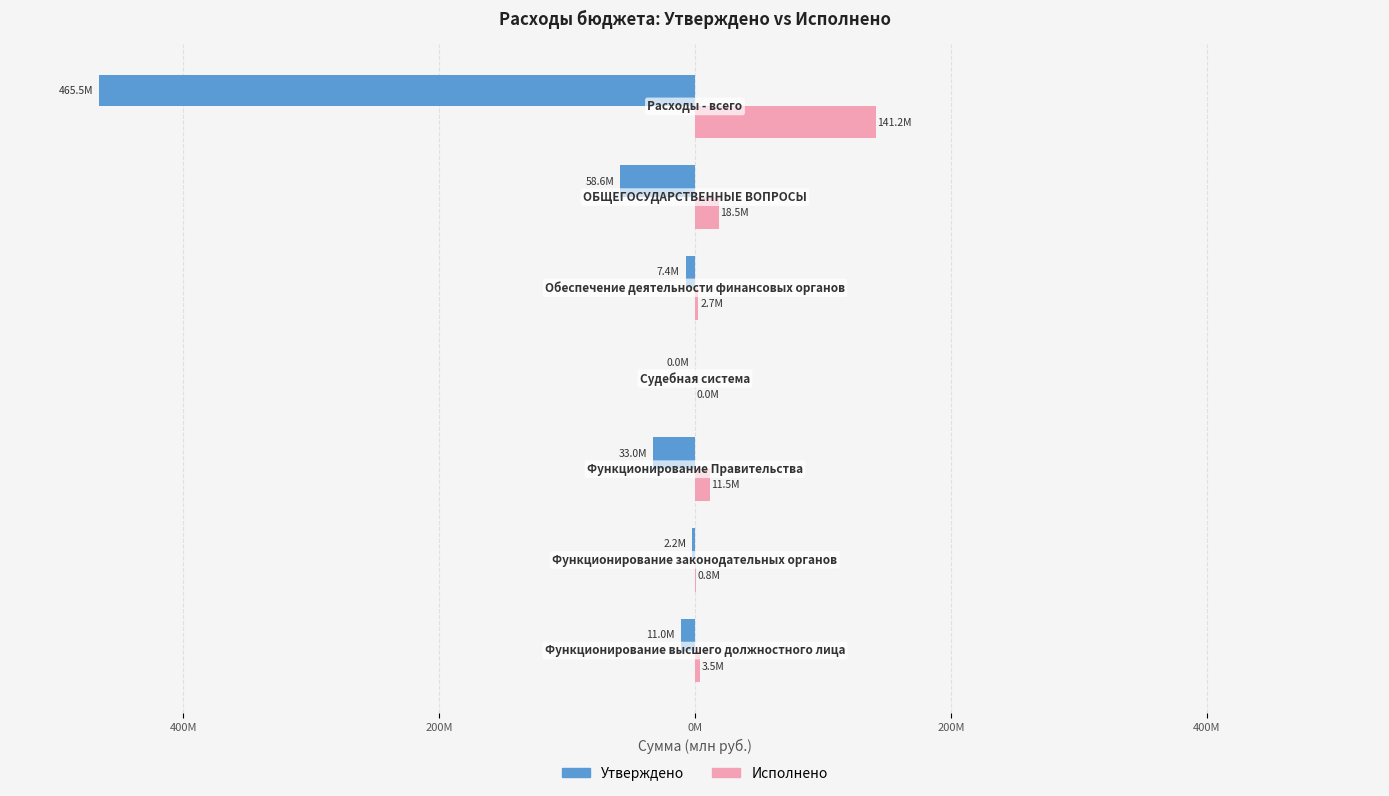

Rank the series by their average value, from lowest to highest.

Утверждено, Исполнено